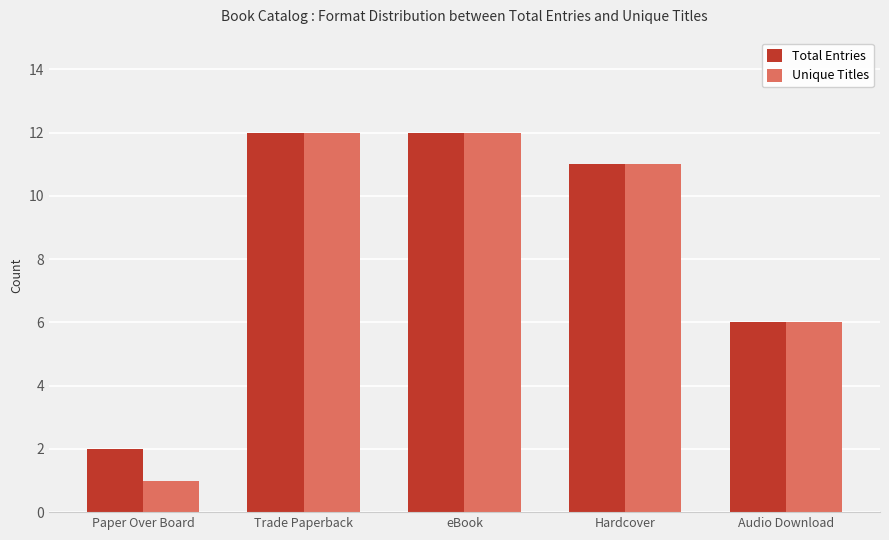

Reading left to right, transcribe all the data shown in this chart.

Total Entries: 2	12	12	11	6
Unique Titles: 1	12	12	11	6